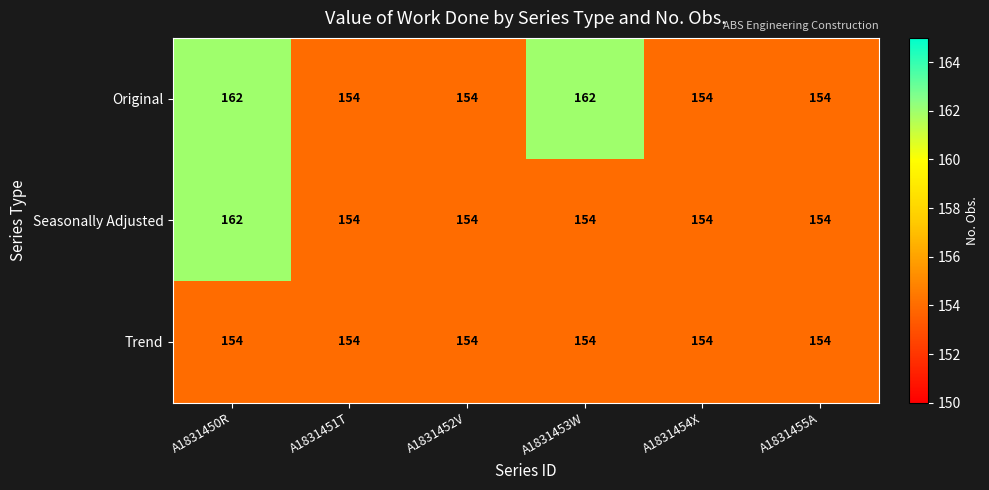

What is the total value across all series at A1831450R?

478